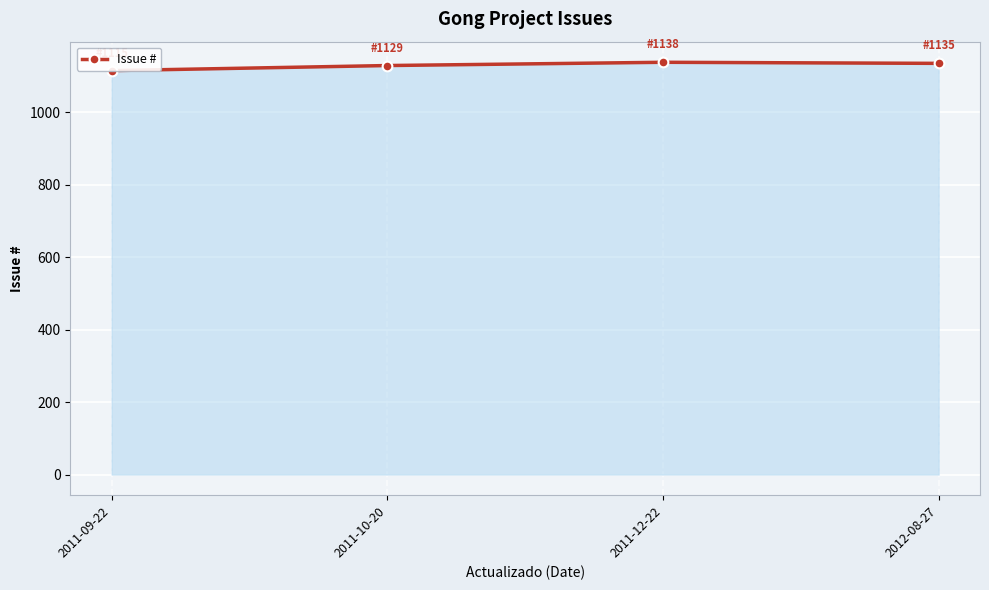

What is the ratio of the value at 2011-10-20 to the value at 2012-08-27?

1.0